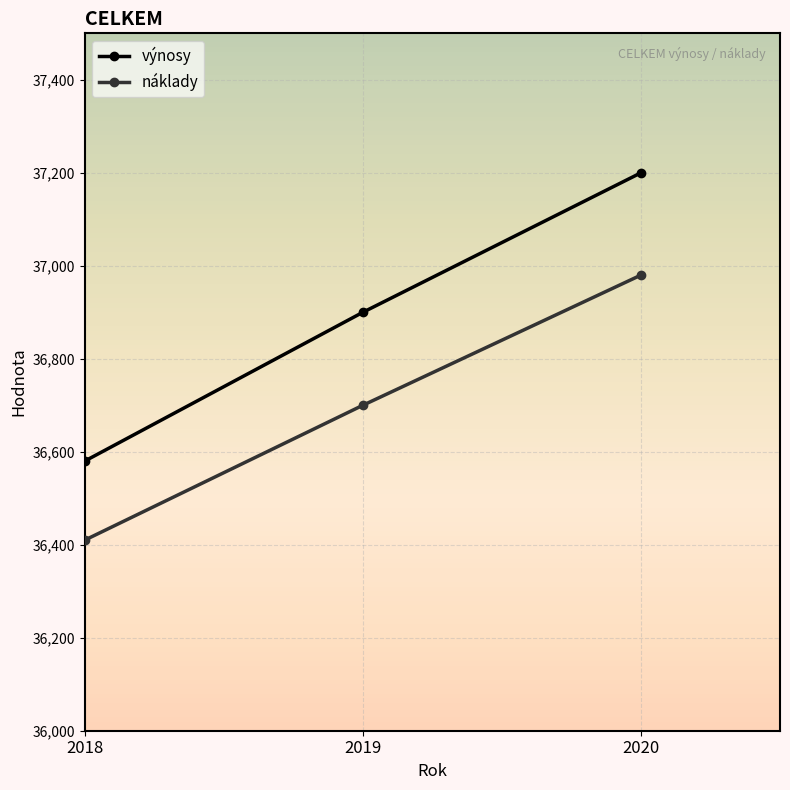

At how many categories does at least one series exceed 36849?

2